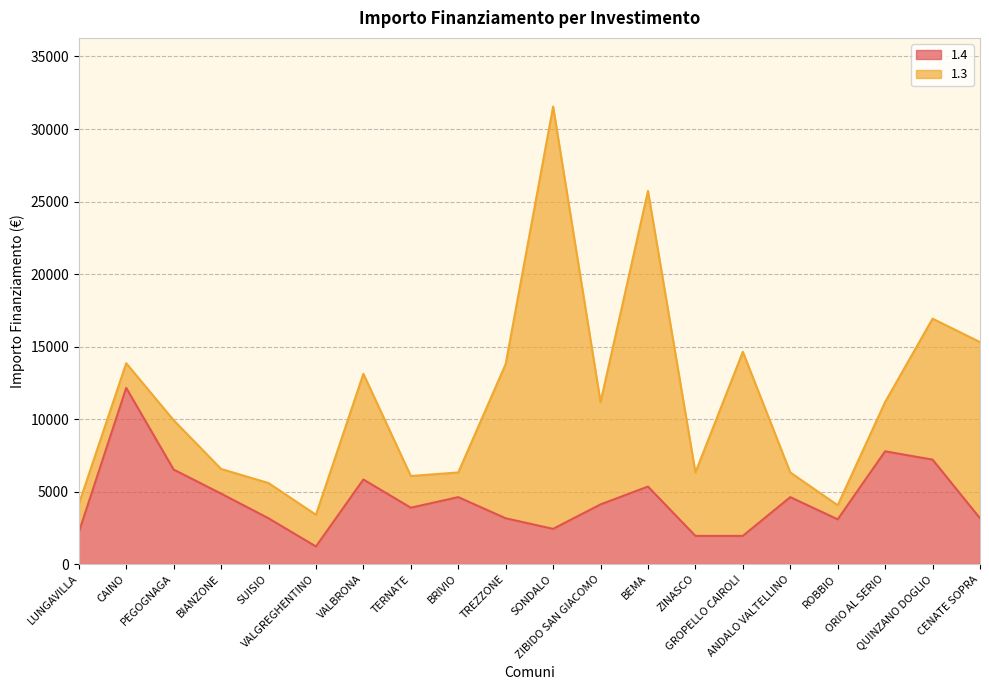

At which label is the value closest to 6682?

PEGOGNAGA